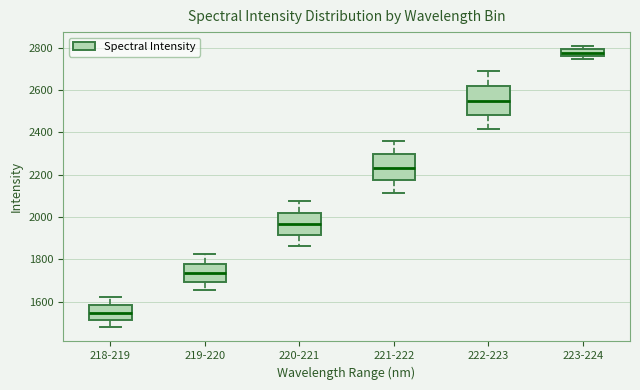

Reading left to right, read every box against the y-axis: the position of its median line, the range the box covers, and the ends of its whiskers. The values are not printed on the chart, so give them approximately, as read against the axis.

218-219: median 1540, box 1520 to 1580, whiskers 1480 to 1620
219-220: median 1740, box 1700 to 1780, whiskers 1660 to 1820
220-221: median 1960, box 1920 to 2020, whiskers 1860 to 2080
221-222: median 2240, box 2180 to 2300, whiskers 2120 to 2360
222-223: median 2540, box 2480 to 2620, whiskers 2420 to 2700
223-224: median 2780, box 2760 to 2800, whiskers 2740 to 2800 (above the box's upper edge)